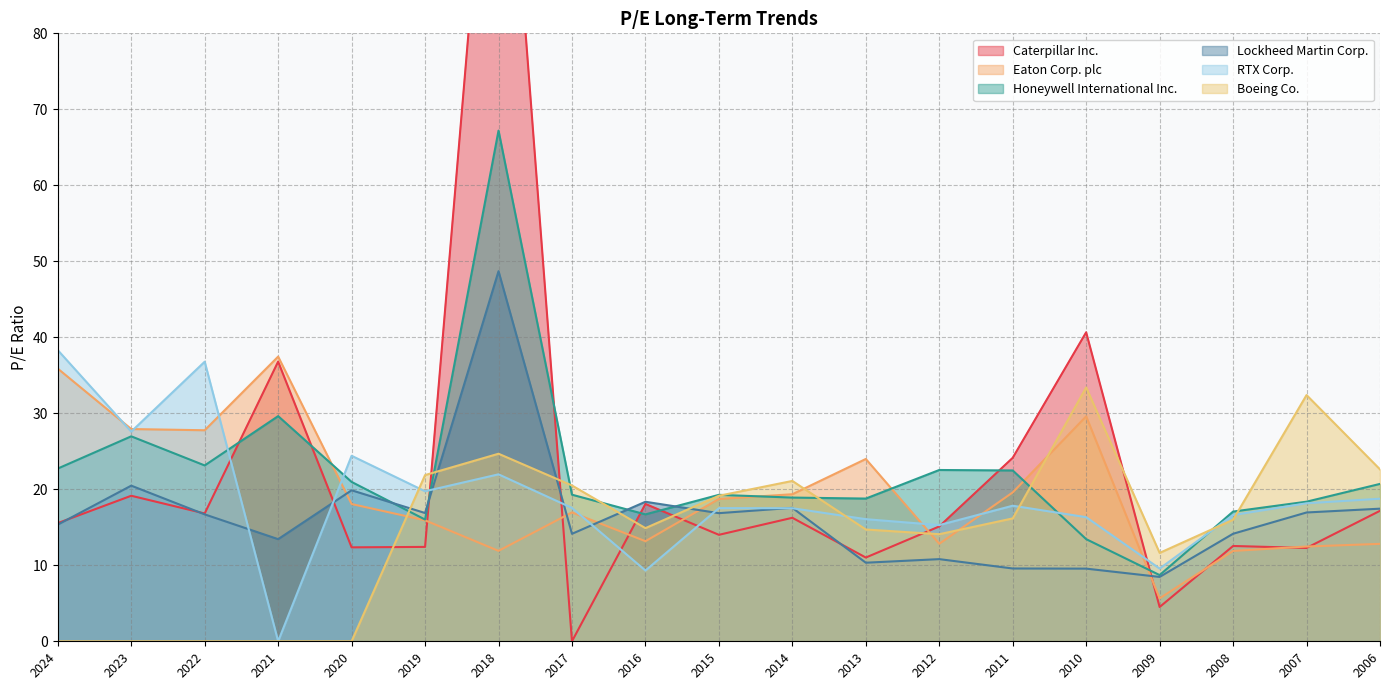

Is it true that RTX Corp. equals 16.6 at 2008?

True